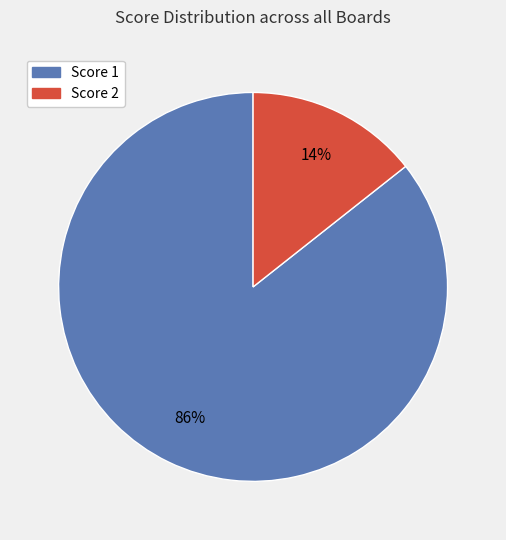

To the nearest percent, what is the average slice percentage?

50%